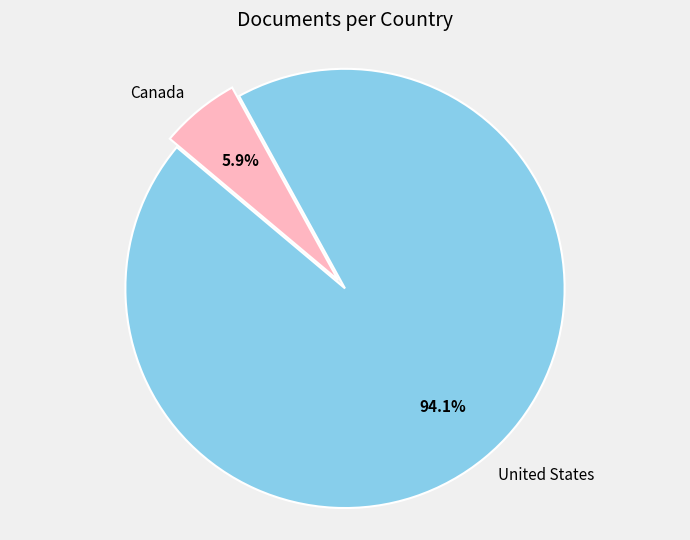

To the nearest percent, what is the average slice percentage?

50%